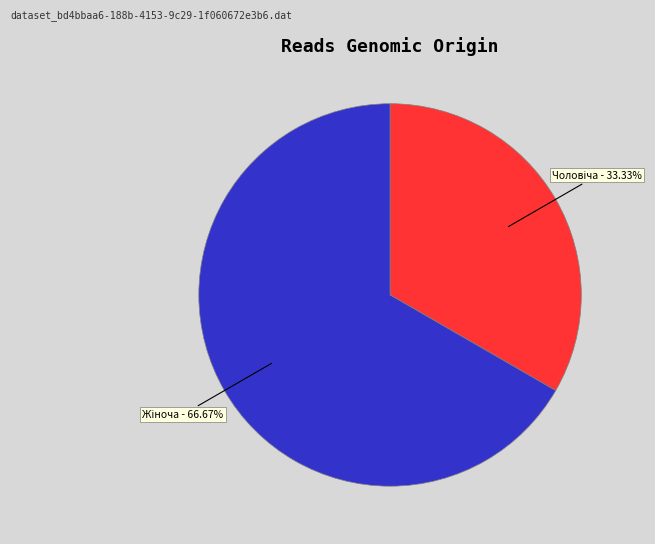

Is there any slice that represents more than half of the pie?

Yes